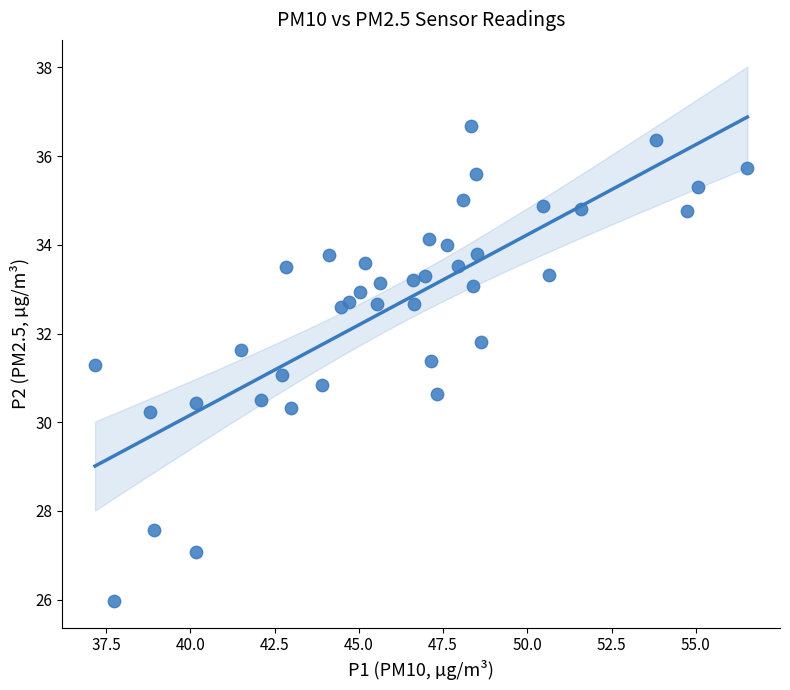

What is the range of Y values (max minus min)?

10.7